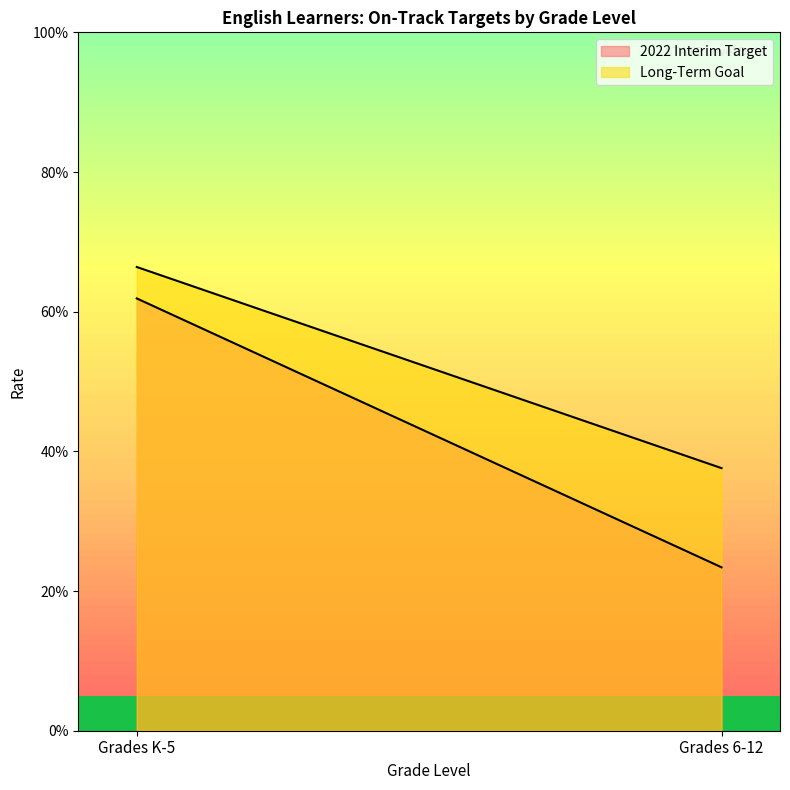

Does the chart have visible grid lines?

No